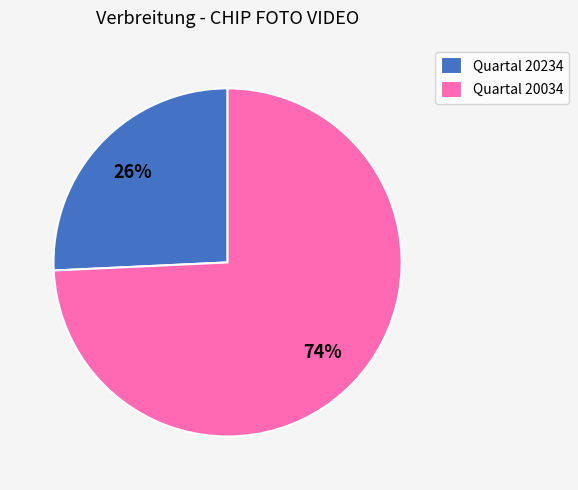

Do Quartal 20234 and Quartal 20034 together represent more than half of the pie?

Yes